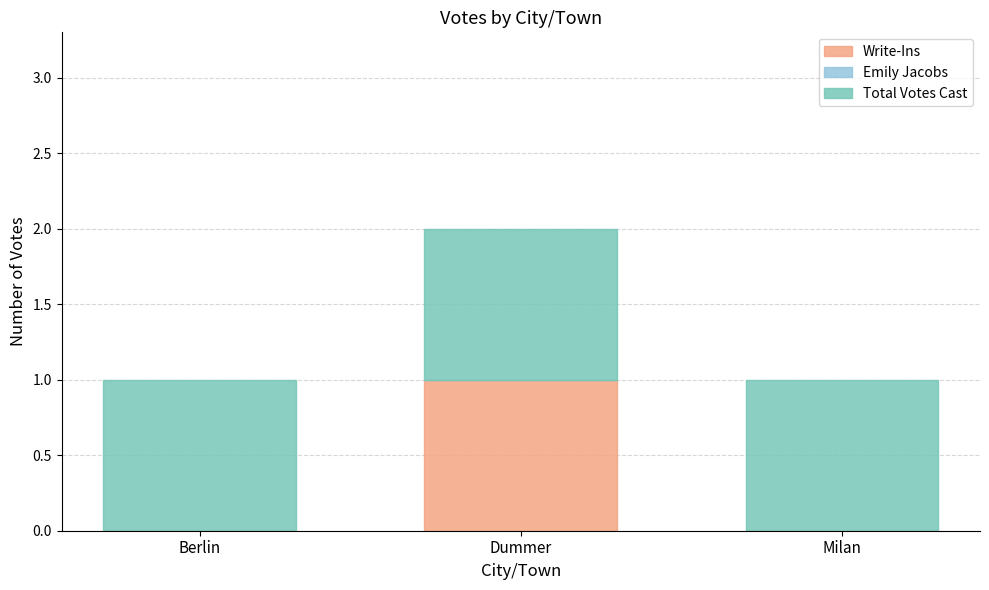

Which category has the highest value in the Write-Ins series?

Dummer